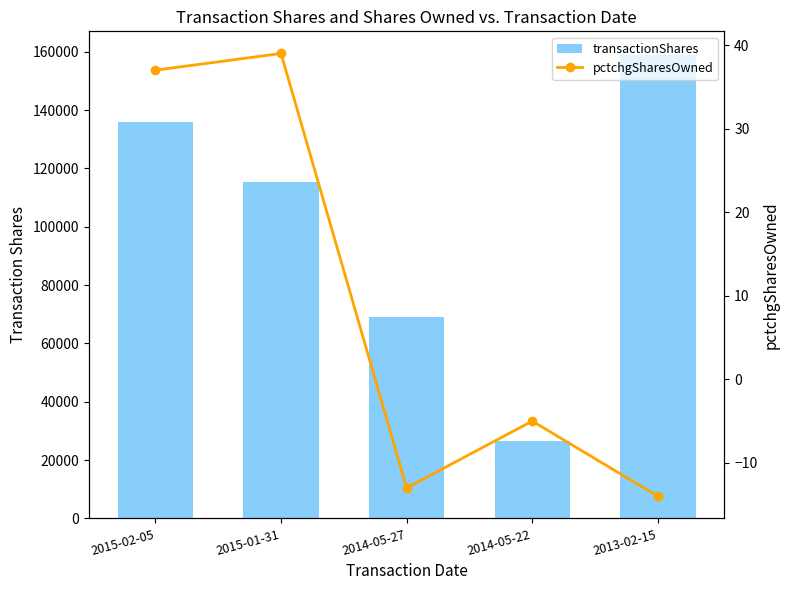

Read the transactionShares value at 2014-05-22, to the nearest 100.

26500